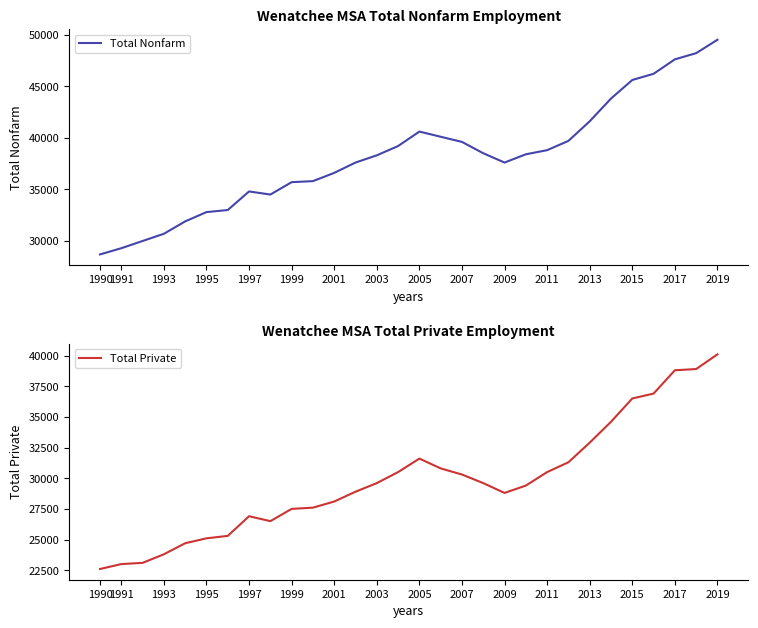

What is the sum of all Total Nonfarm values?

1144700